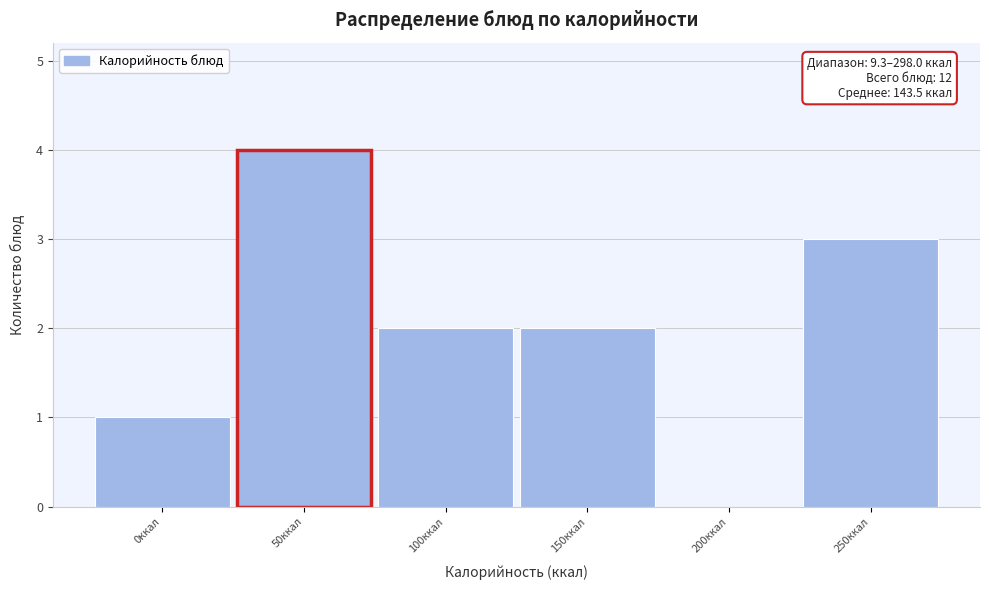

Reading left to right, what are all the values shown in this chart?

0ккал=1	50ккал=4	100ккал=2	150ккал=2	200ккал=0	250ккал=3